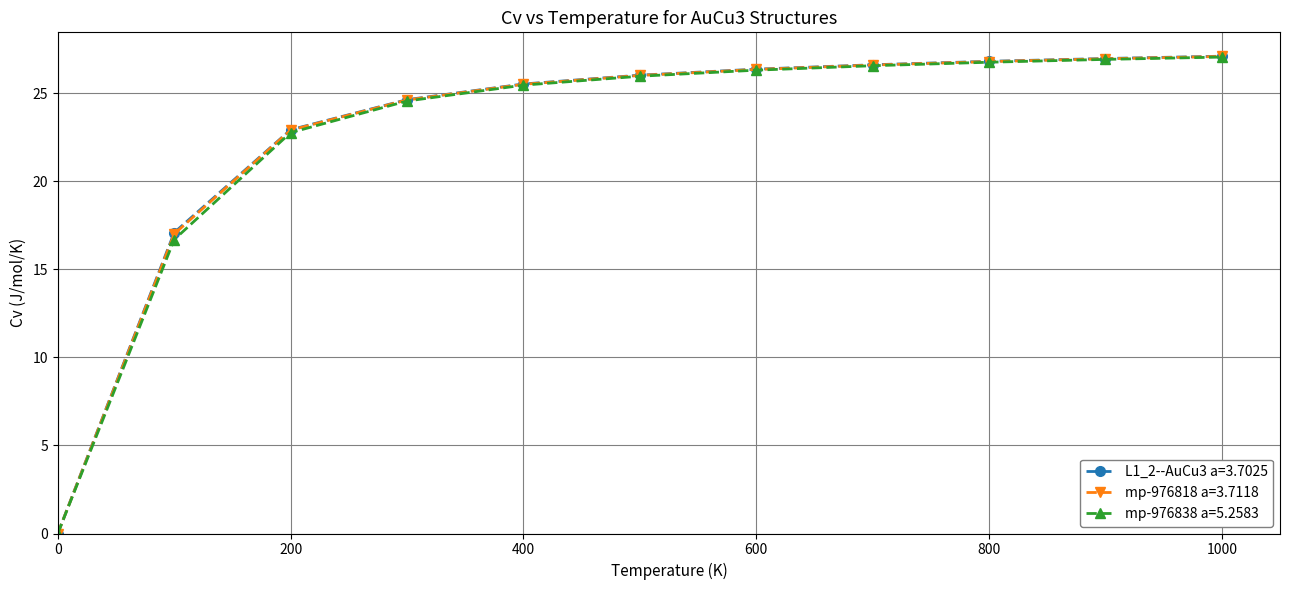

At how many categories does at least one series exceed 4?

10